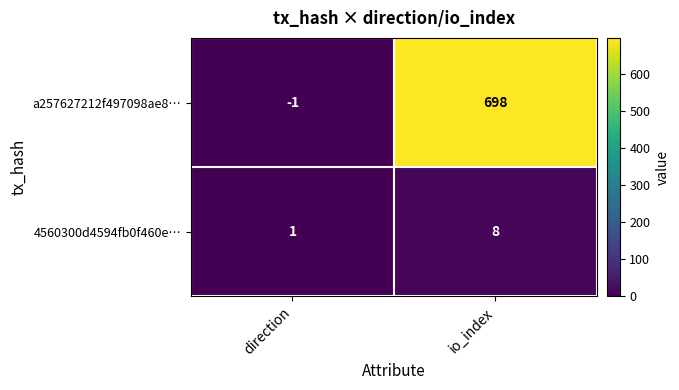

Rank the series at direction from lowest to highest value.

a257627212f497098ae8…, 4560300d4594fb0f460e…